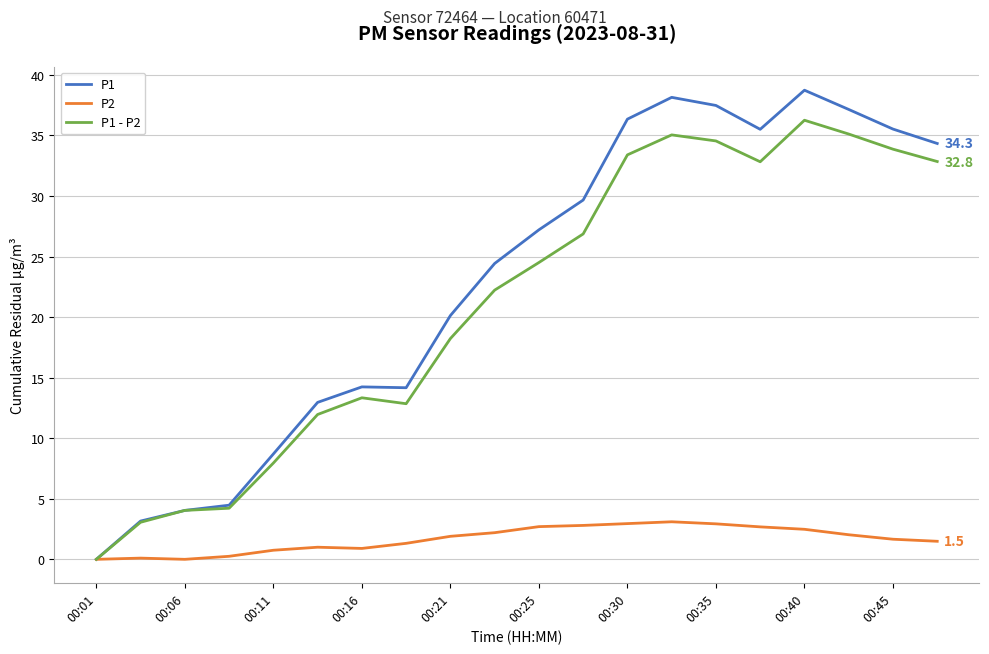

What are all the series names shown in the legend?

P1, P2, P1 - P2